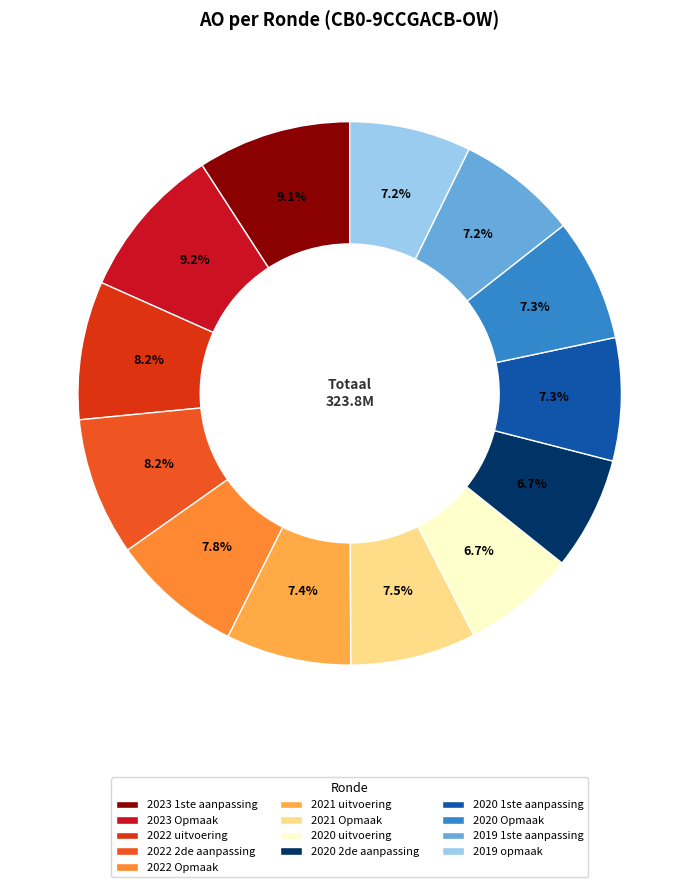

Is there any slice that represents more than half of the pie?

No